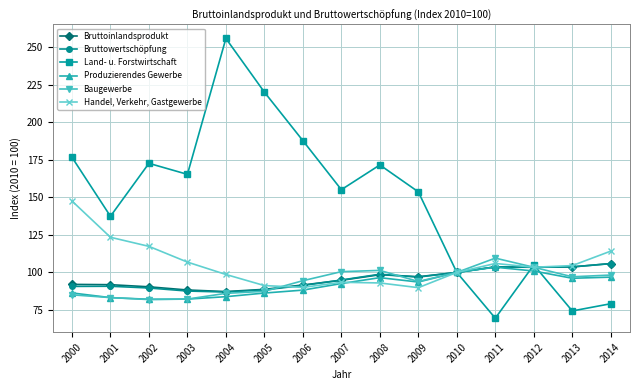

Does the chart have visible grid lines?

Yes